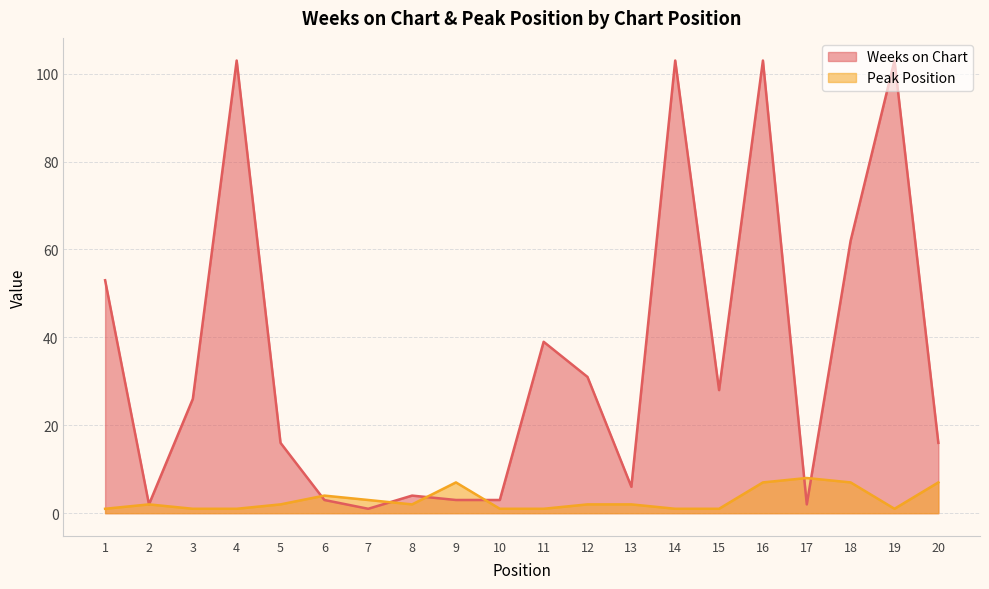

At which category is the sum across all series the highest?

16